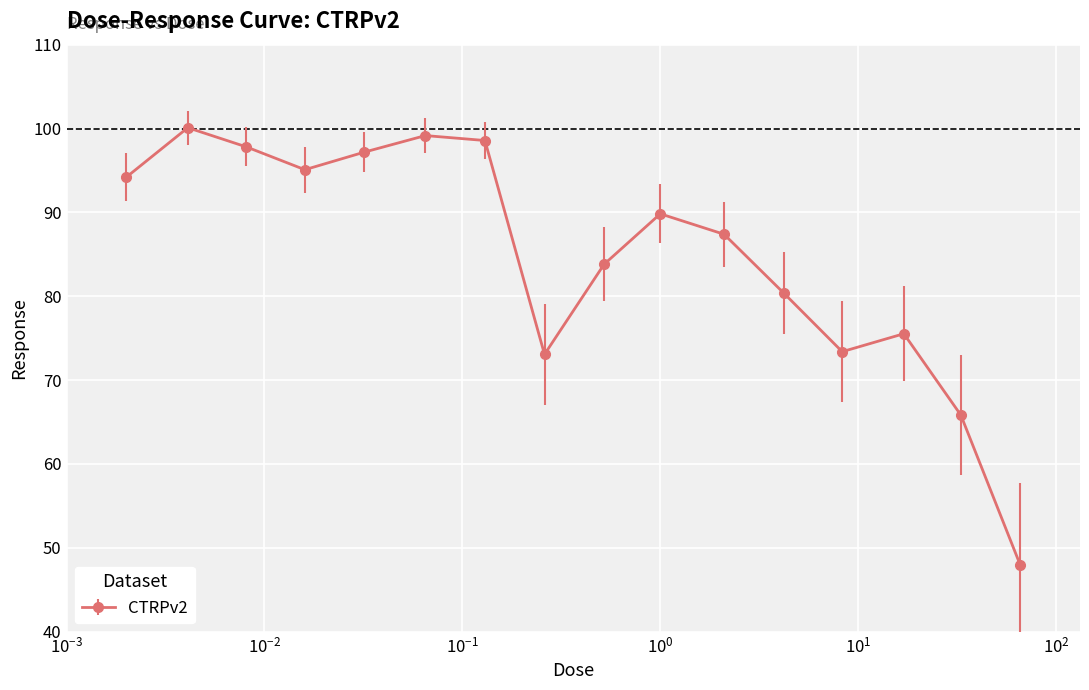

What is the value of the 6th point from the left?

99.2